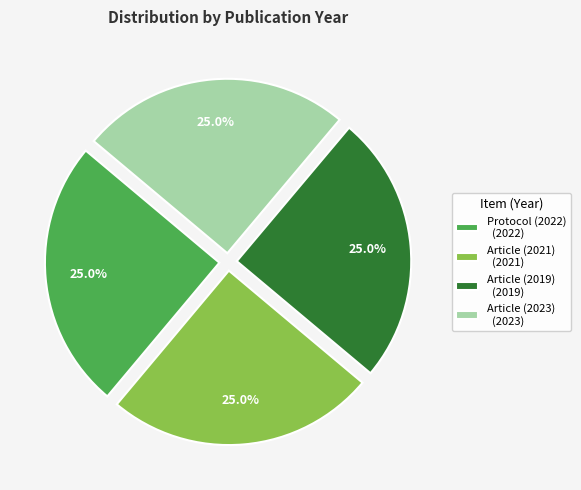

What is the ratio of the value at Article (2023) (2023) to the value at Article (2021) (2021)?

1.0